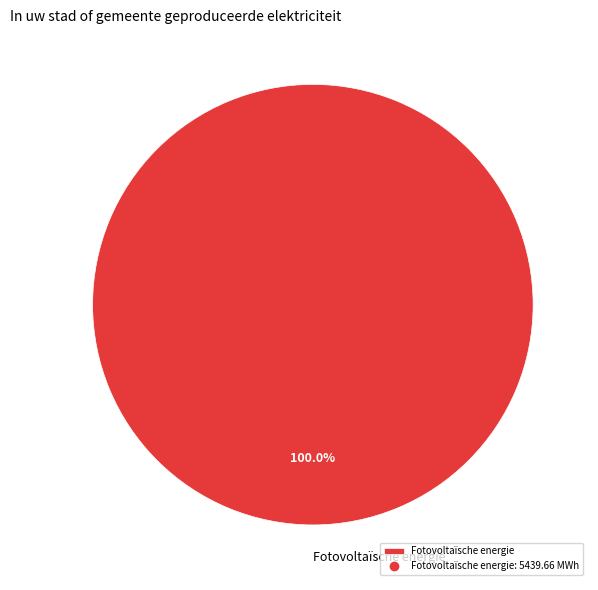

Rank the categories by value from lowest to highest.

Fotovoltaïsche energie